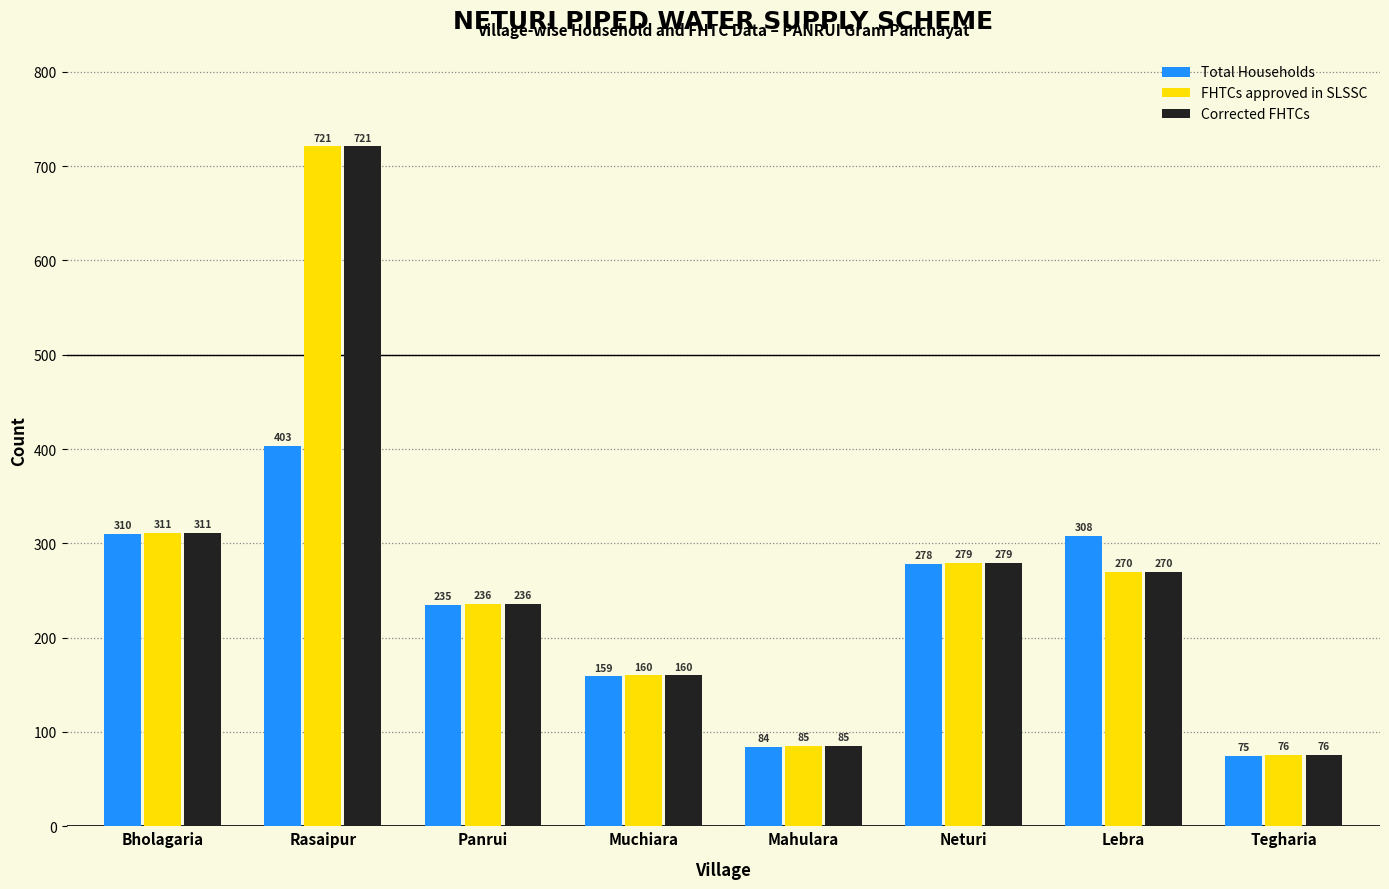

What is the total value across all series at Panrui?

707